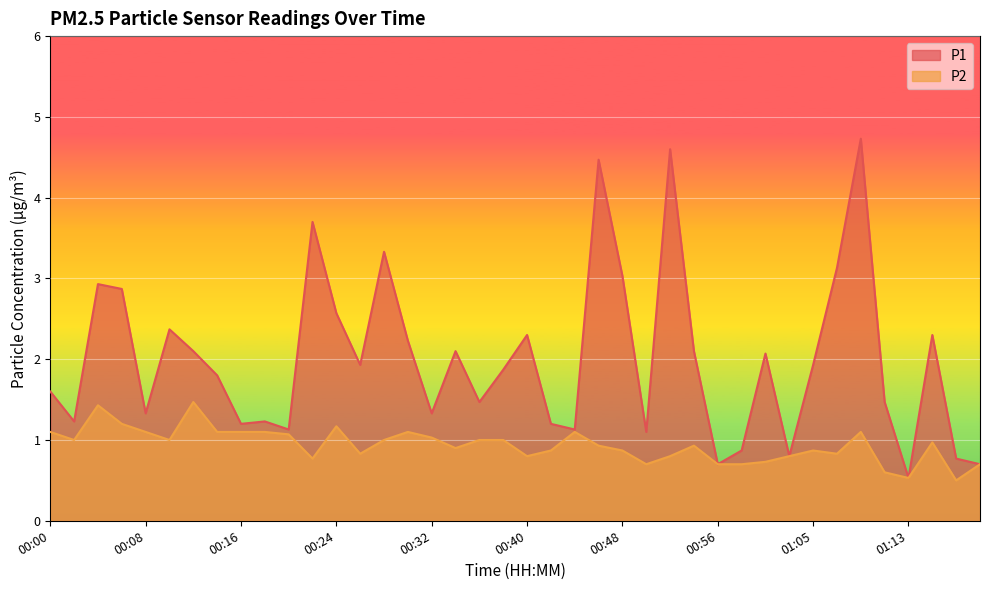

Where is the first local maximum for P1?

00:04